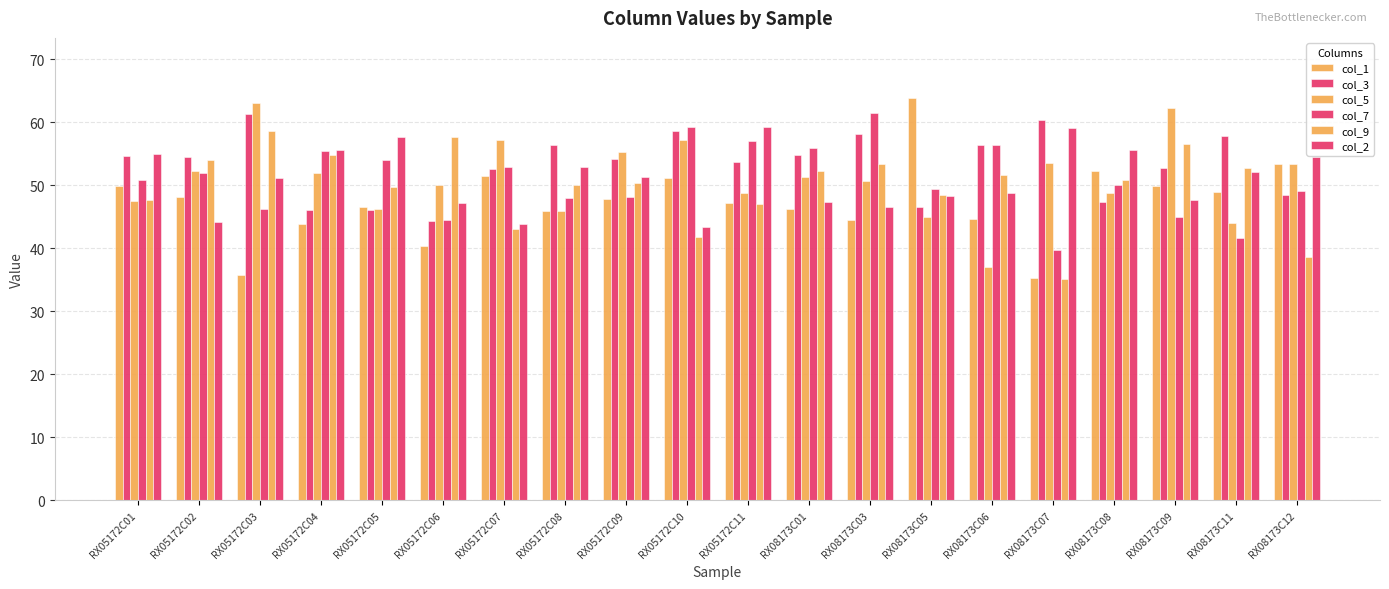

Is the value of col_5 at RX05172C01 greater than the value of col_9 at RX05172C06?

No